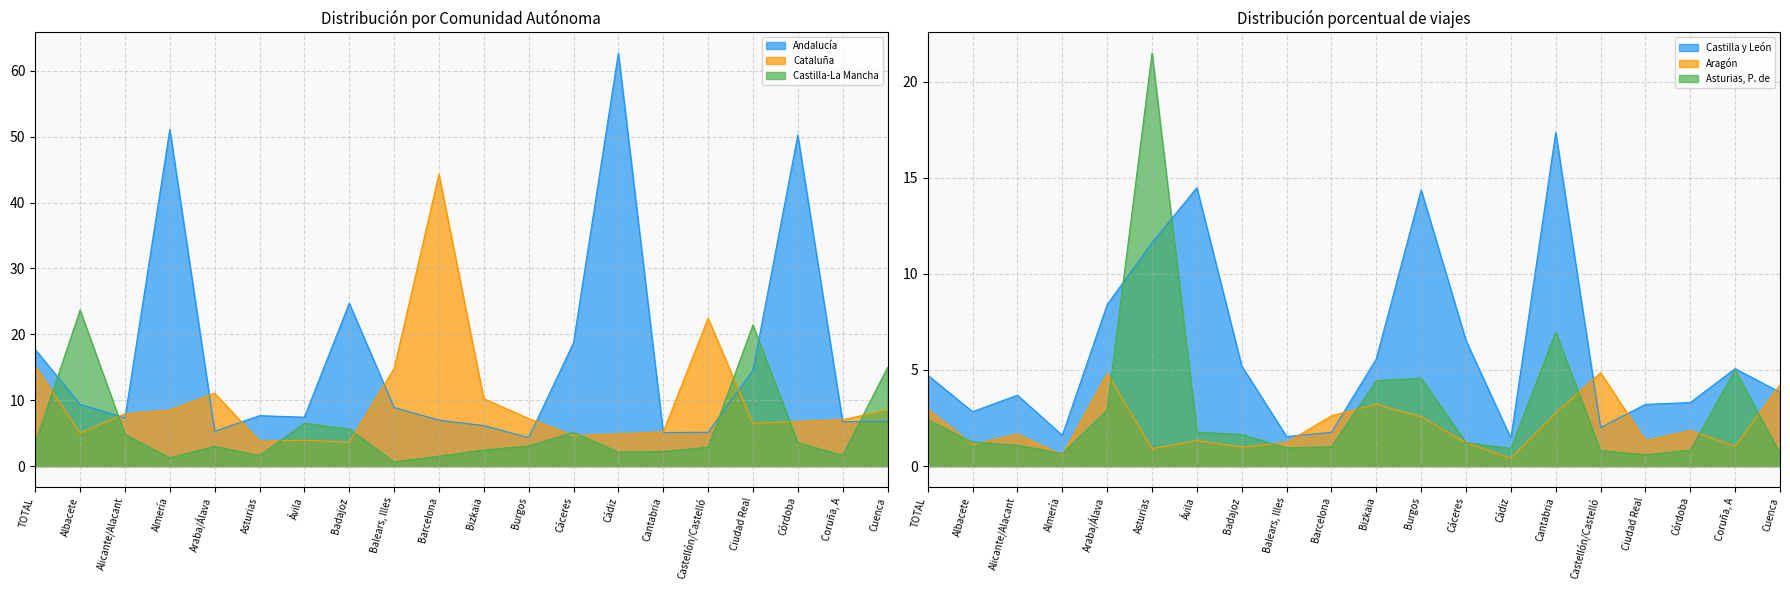

Where do Asturias, P. de and Castilla-La Mancha first cross each other?

Araba/Álava and Asturias